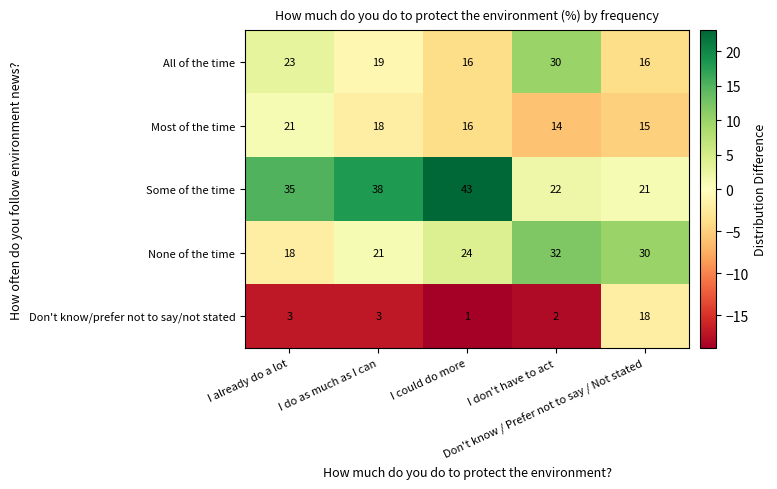

Which series has the widest spread of values?

Some of the time